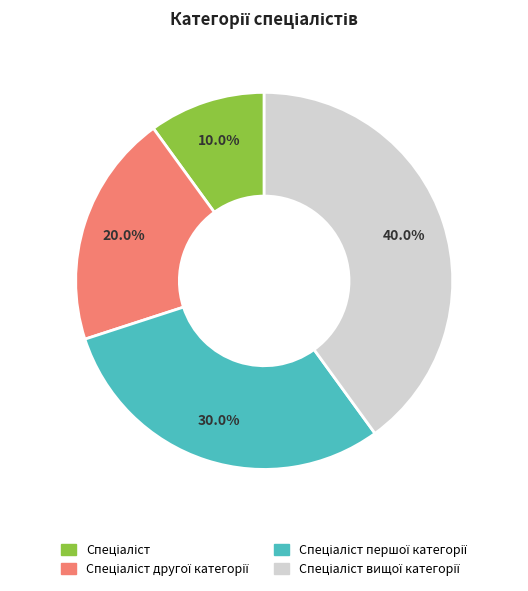

Is there any slice that represents more than half of the pie?

No